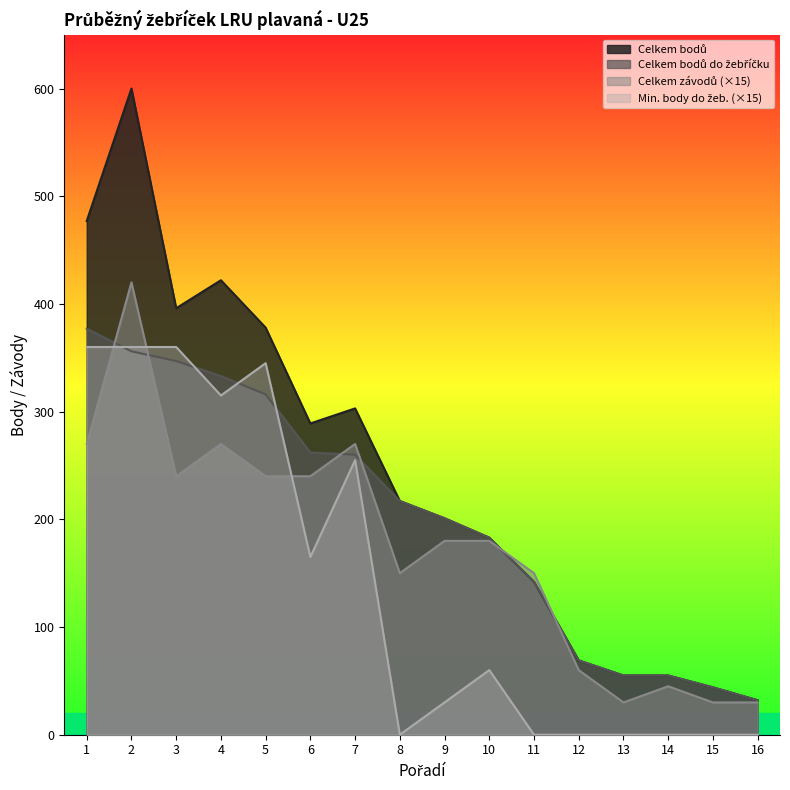

True or false: Celkem závodů and Celkem bodů do žebříčku intersect in this chart.

True